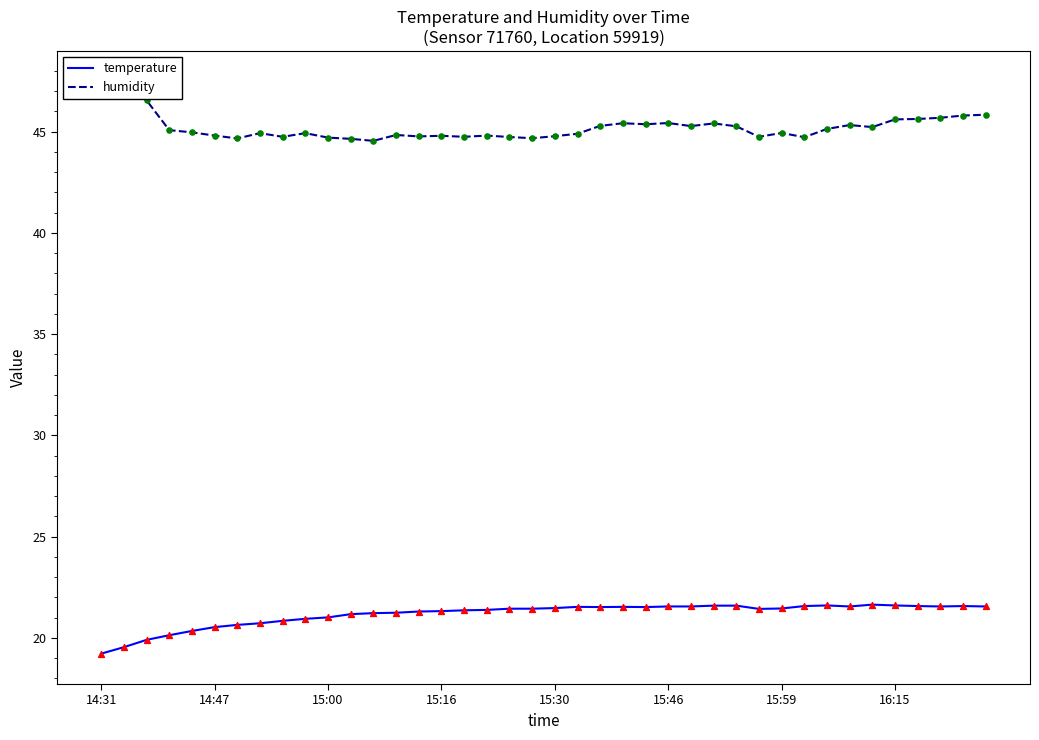

Which series contains the highest Y value?

humidity